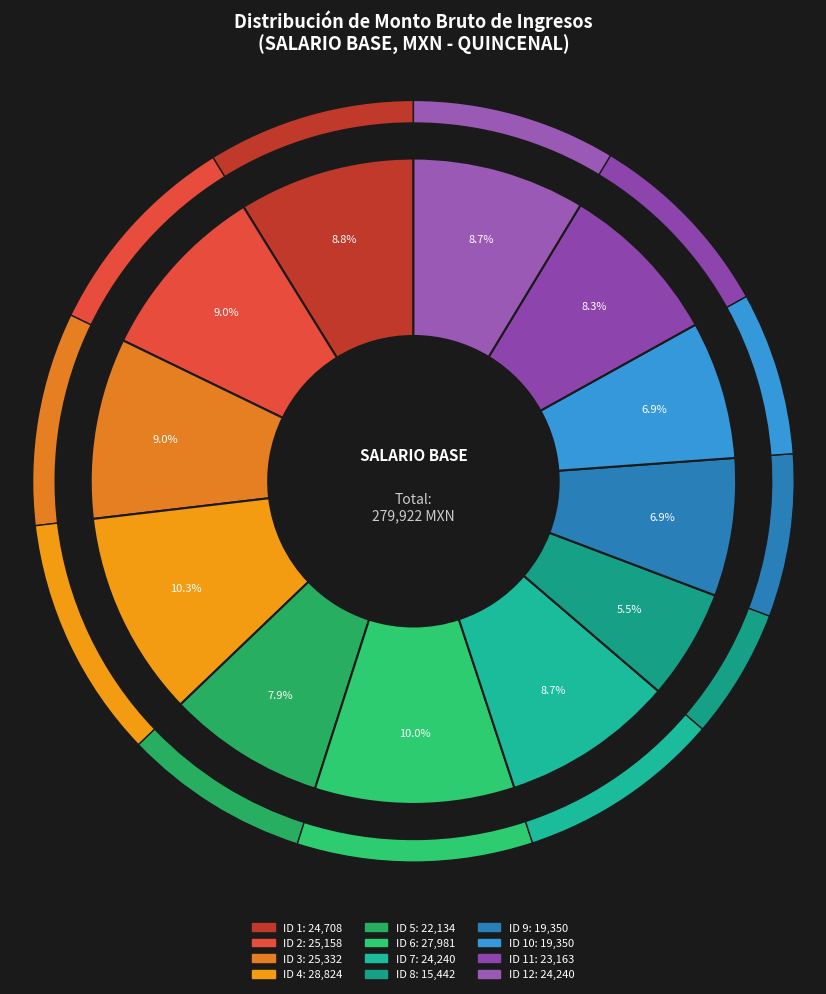

To the nearest percent, what is the average slice percentage?

8%